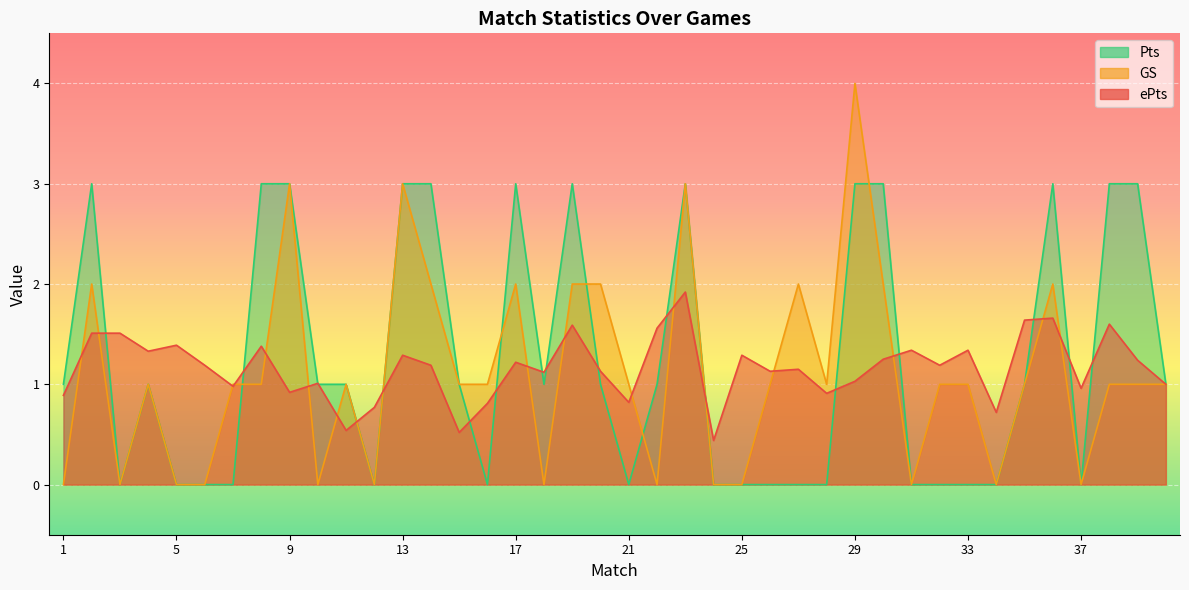

List the series in order of their peak value, lowest first.

ePts, Pts, GS